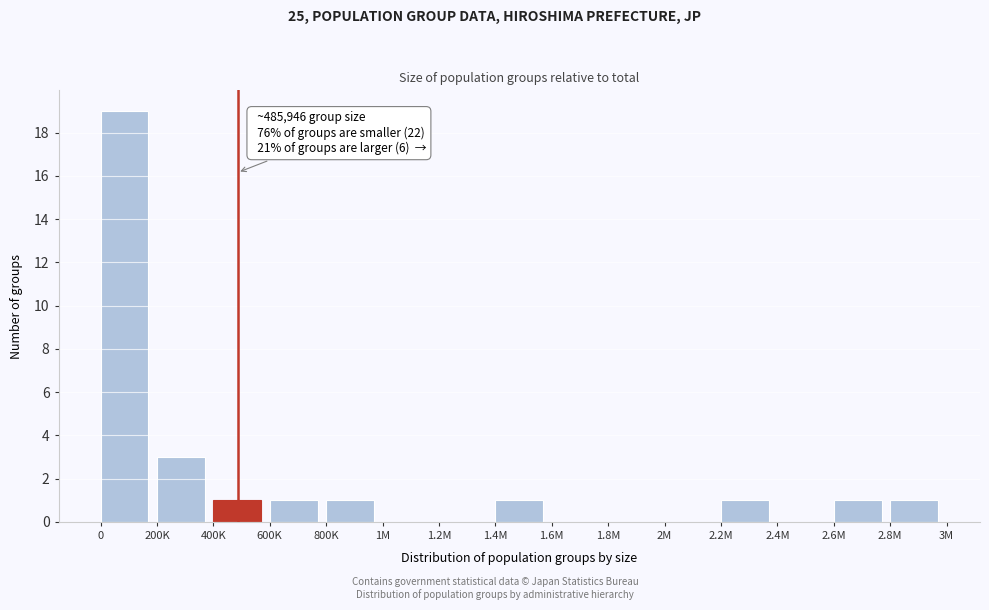

Reading right to left, list all the values displayed in this chart.

2.8M=1	2.6M=1	2.4M=0	2.2M=1	2M=0	1.8M=0	1.6M=0	1.4M=1	1.2M=0	1M=0	800K=1	600K=1	400K=1	200K=3	0=19